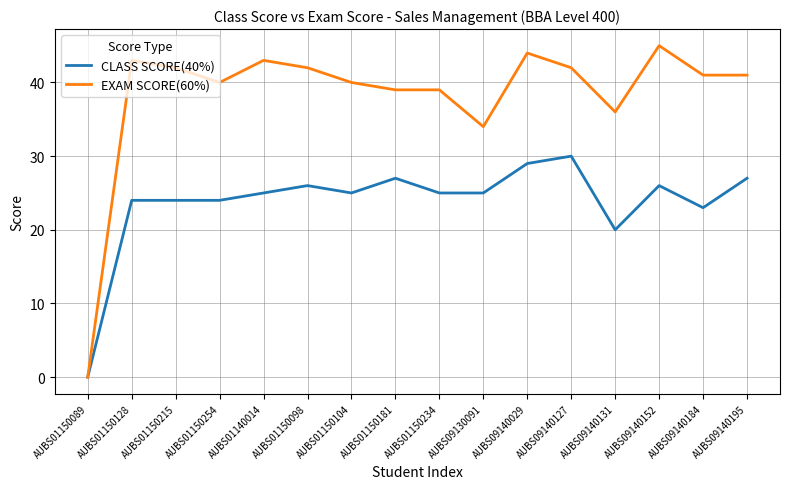

What is the difference between the CLASS SCORE(40%) values at AUBS01150234 and AUBS01150254?

1